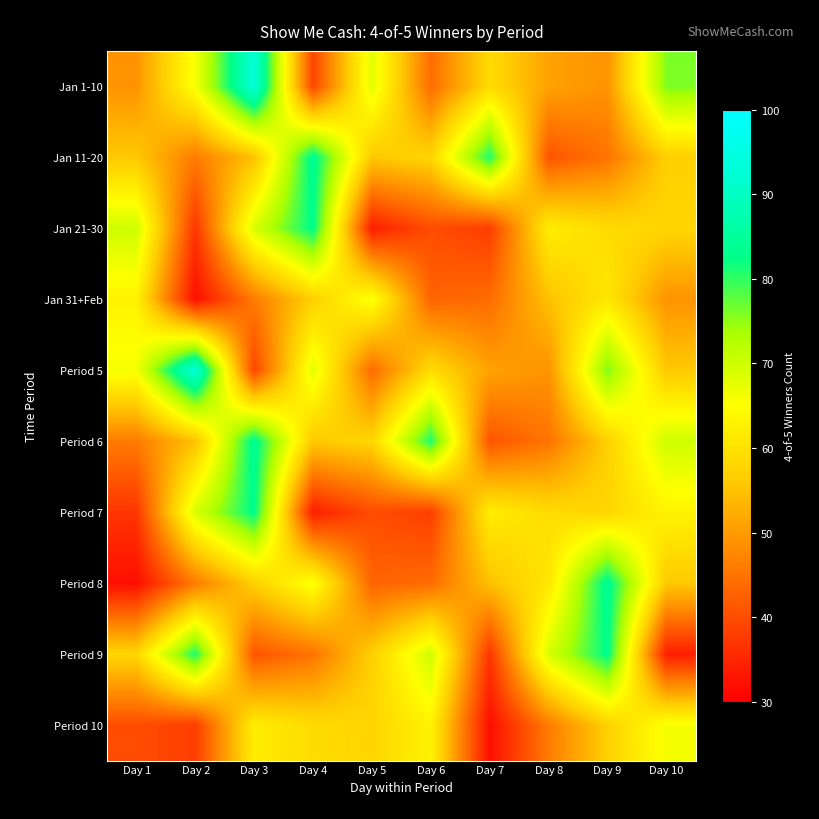

At which category is the sum across all series the highest?

Day 3